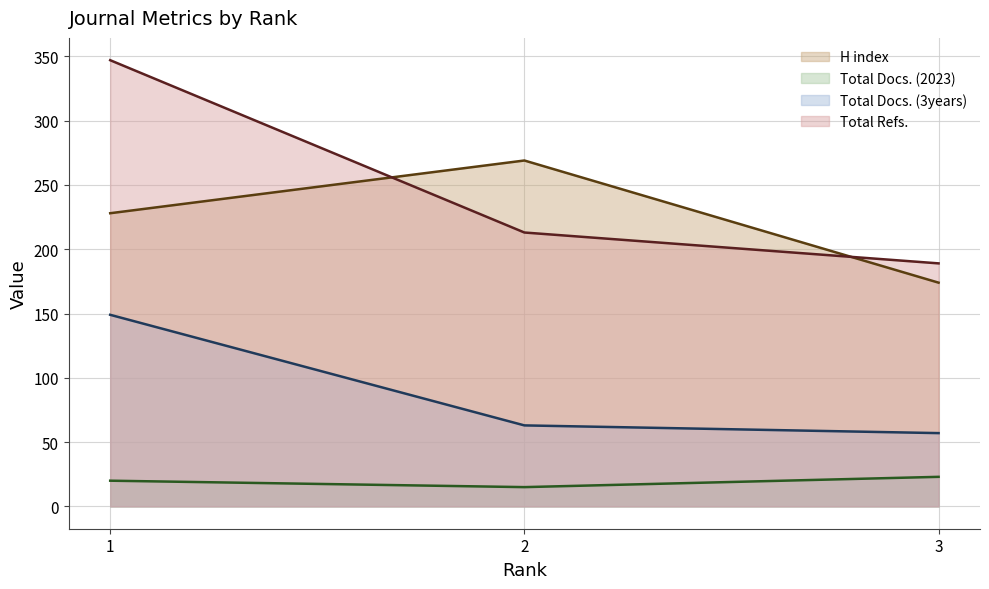

What is the difference between the highest and lowest values at 3?

166